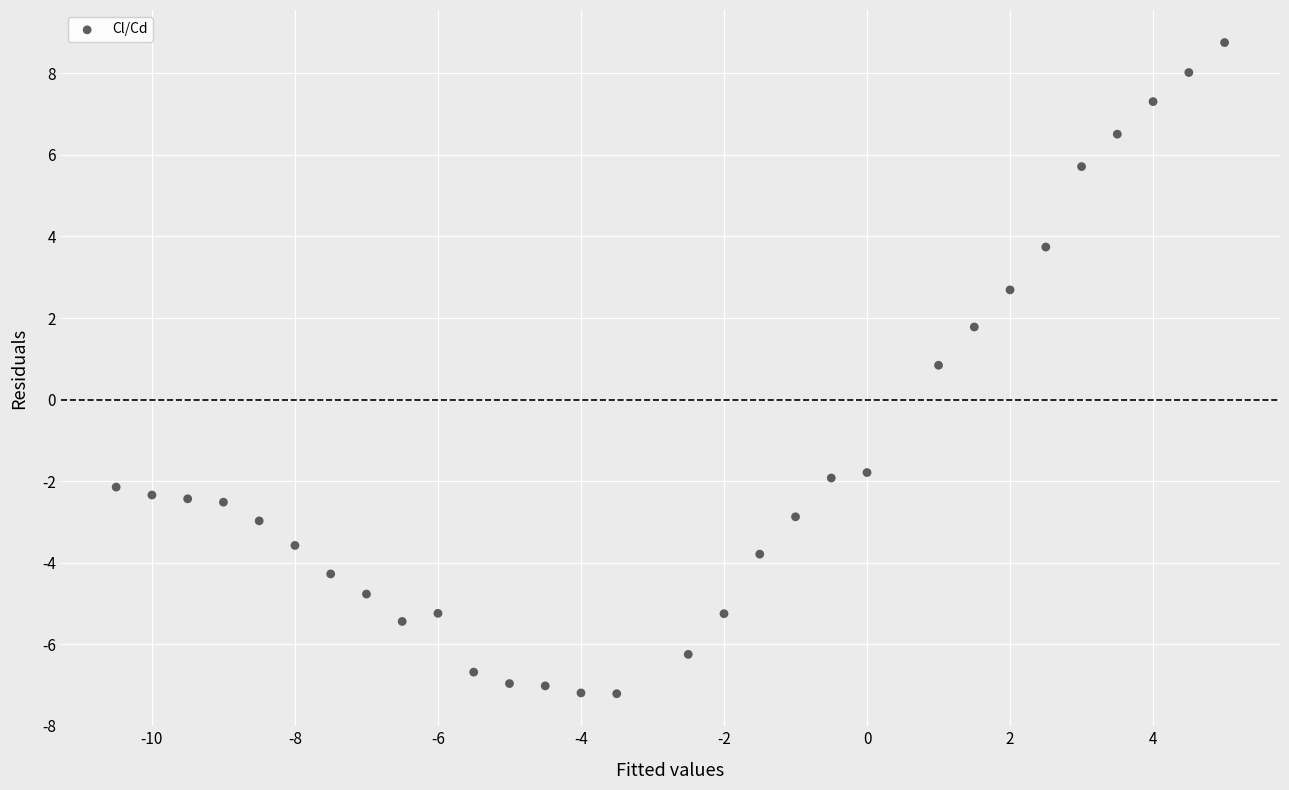

What is the range of X values (max minus min)?

15.5